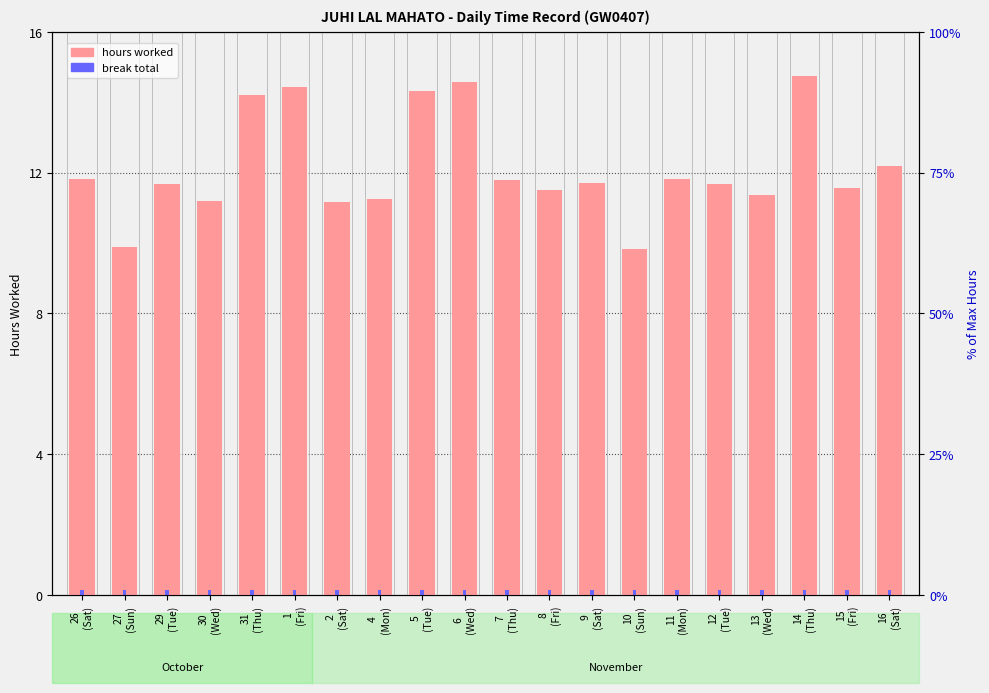

At which label does hours worked reach its peak?

14
(Thu)